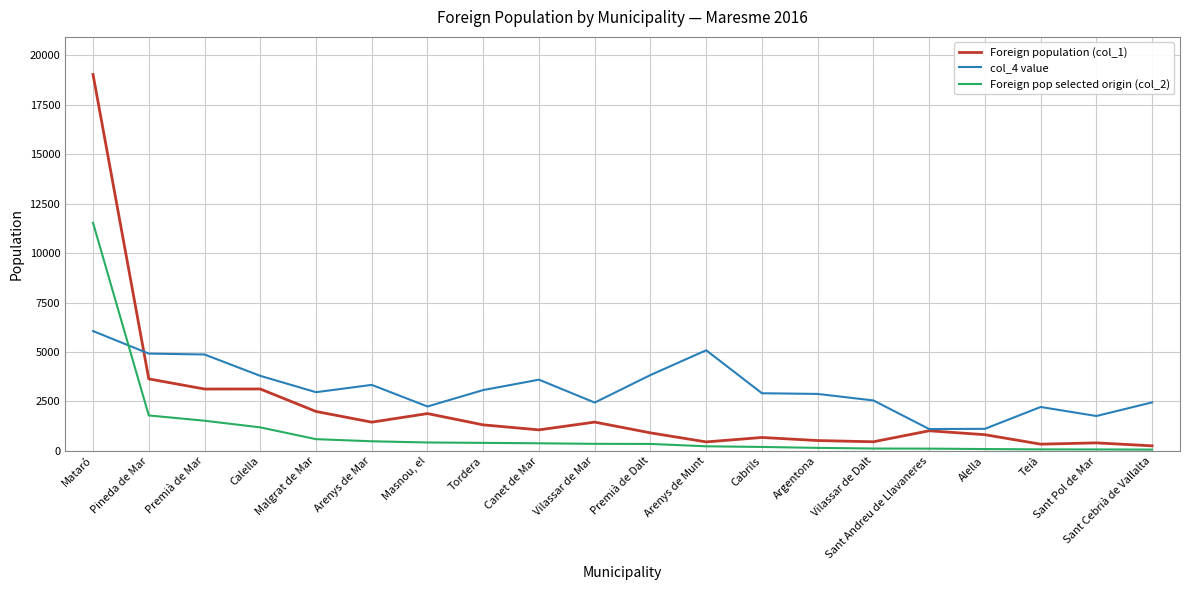

What is the average value of the Foreign population (col_1) series?

2197